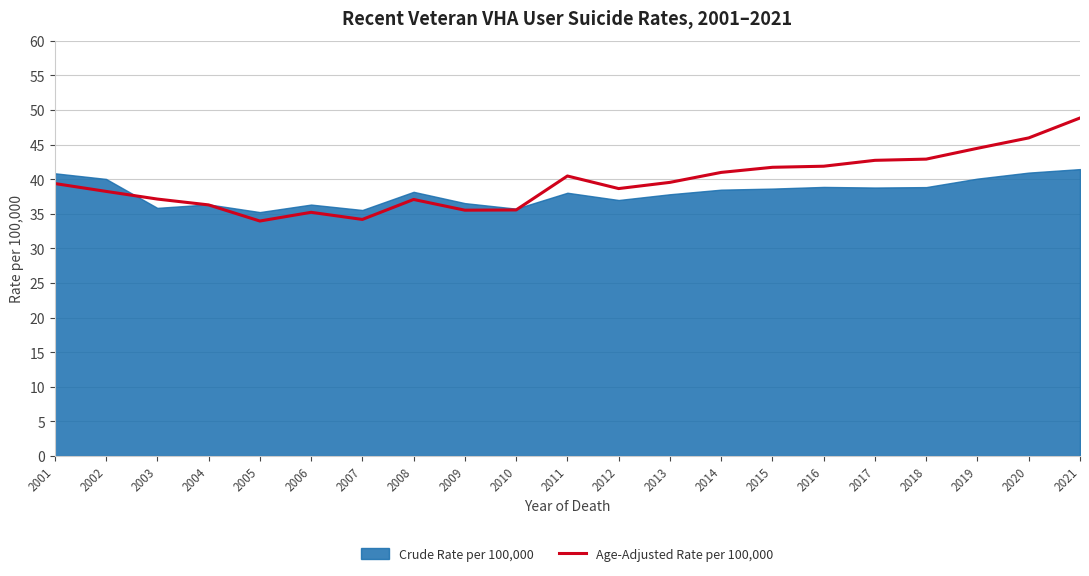

How many interior local valleys (lower than both neighbors) does the data have?

4